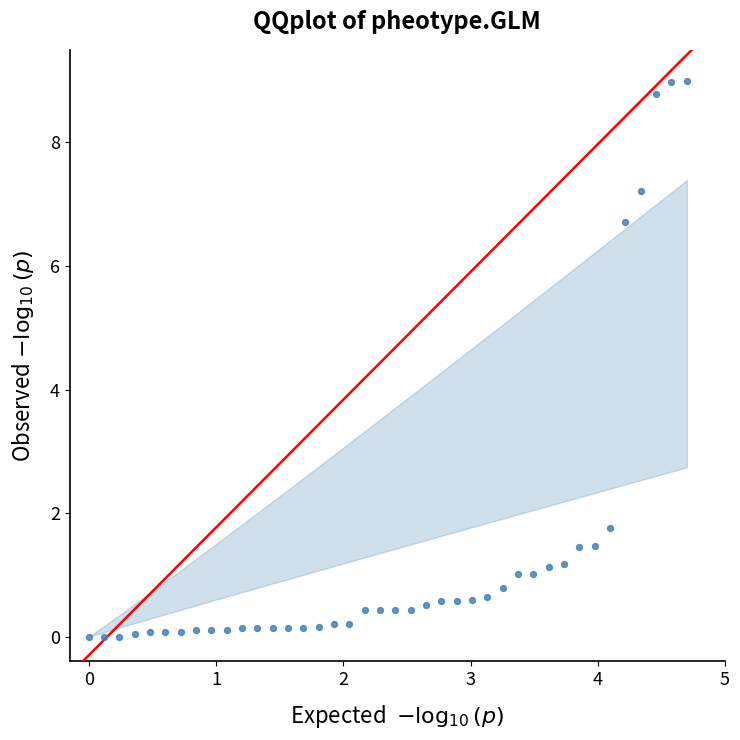

What is the range of Y values (max minus min)?

9.0